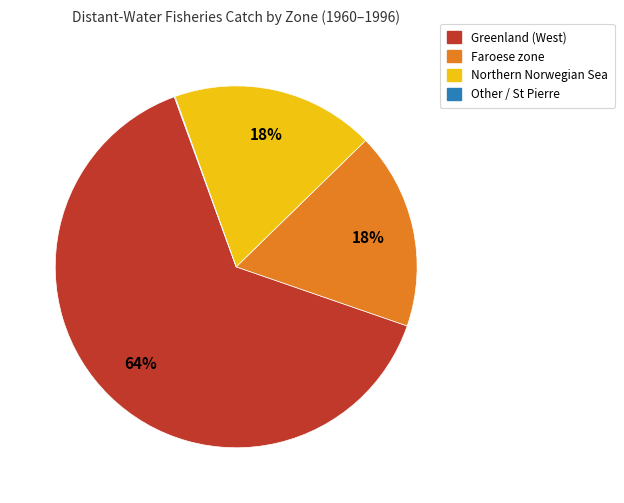

Does any single category account for the majority?

Yes